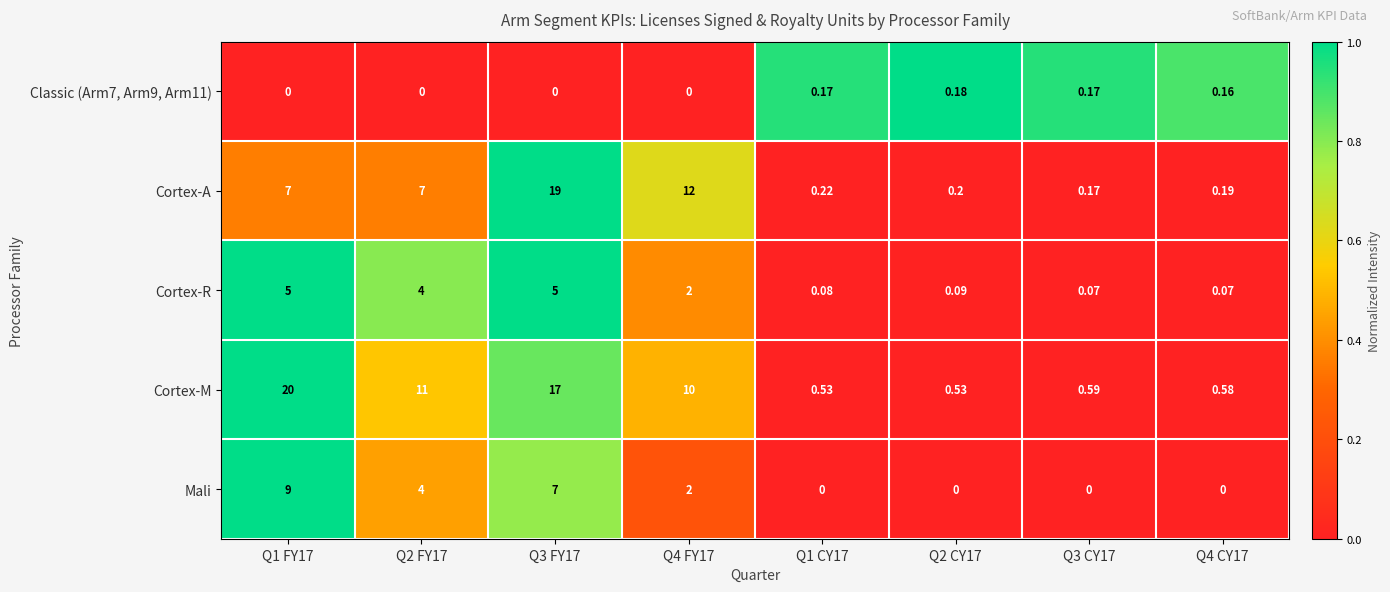

Which series has the largest range (max minus min)?

Cortex-M